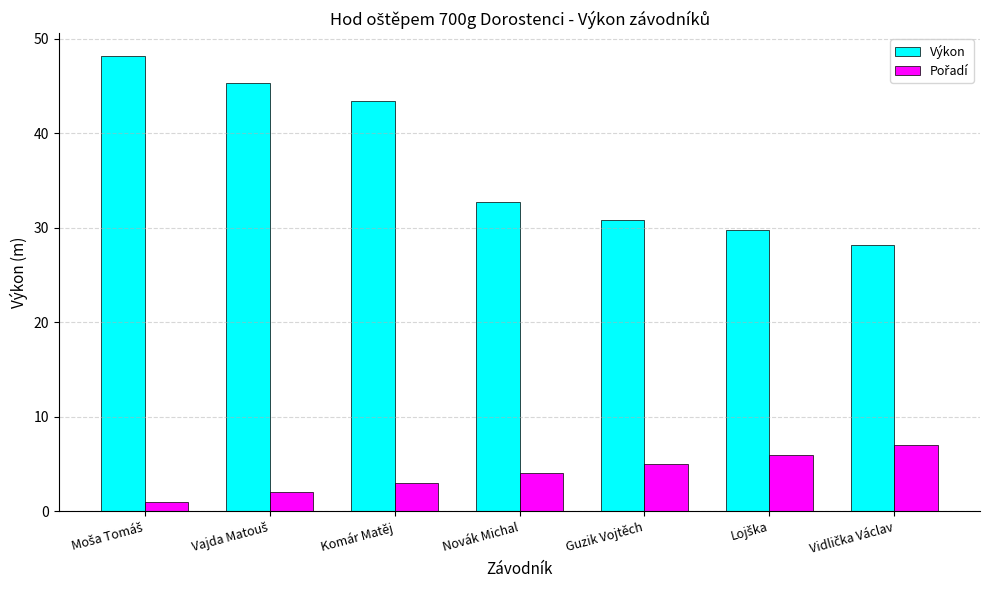

What is the total value across all series at Komár Matěj?

46.5